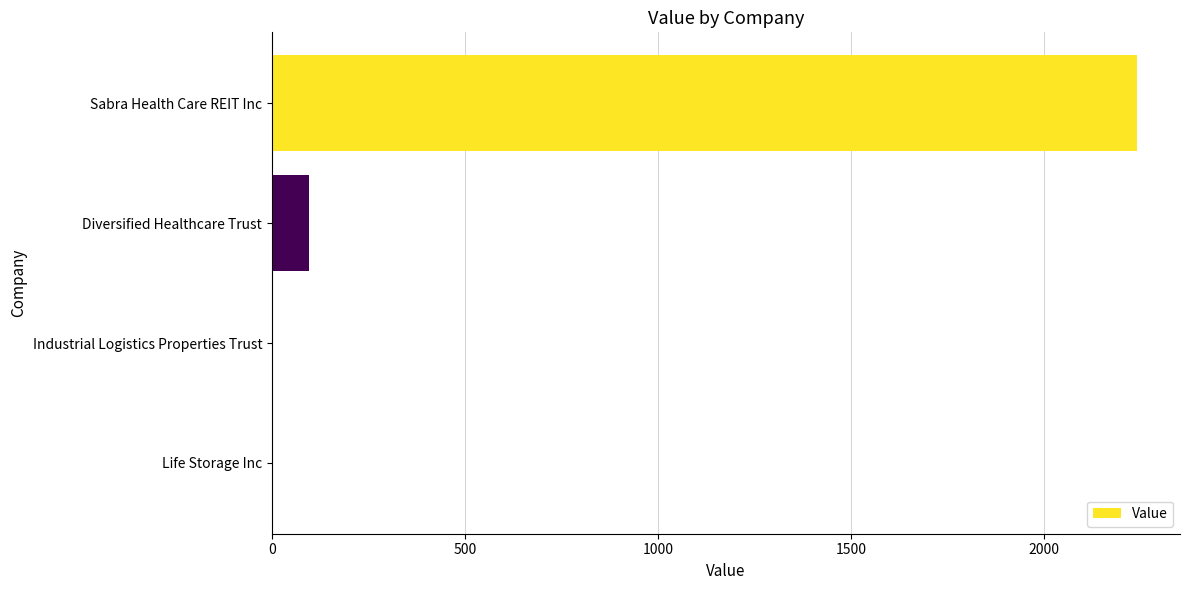

What is the sum of all values?

2338